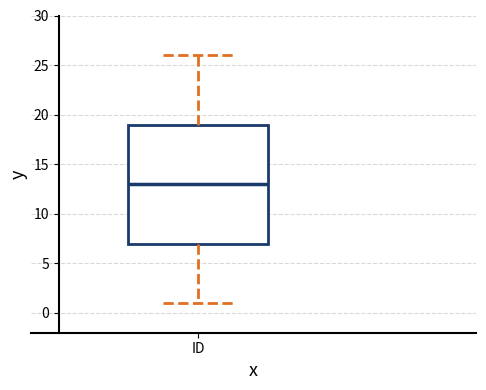

Where does the lower whisker of the box for ID end on the y-axis? The values are not printed on the chart, so give them approximately, as read against the axis.

1